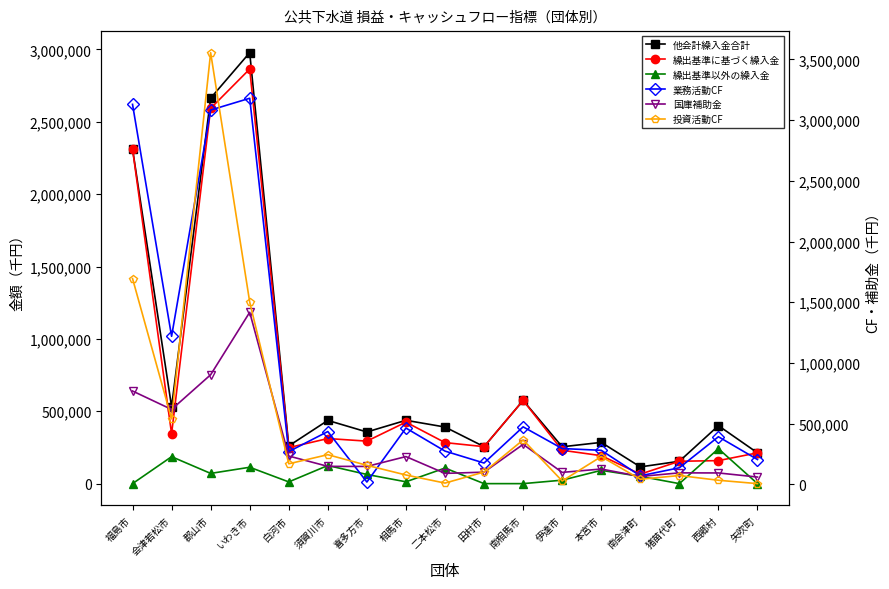

What is the sum of all 投資活動CF values?

8813123